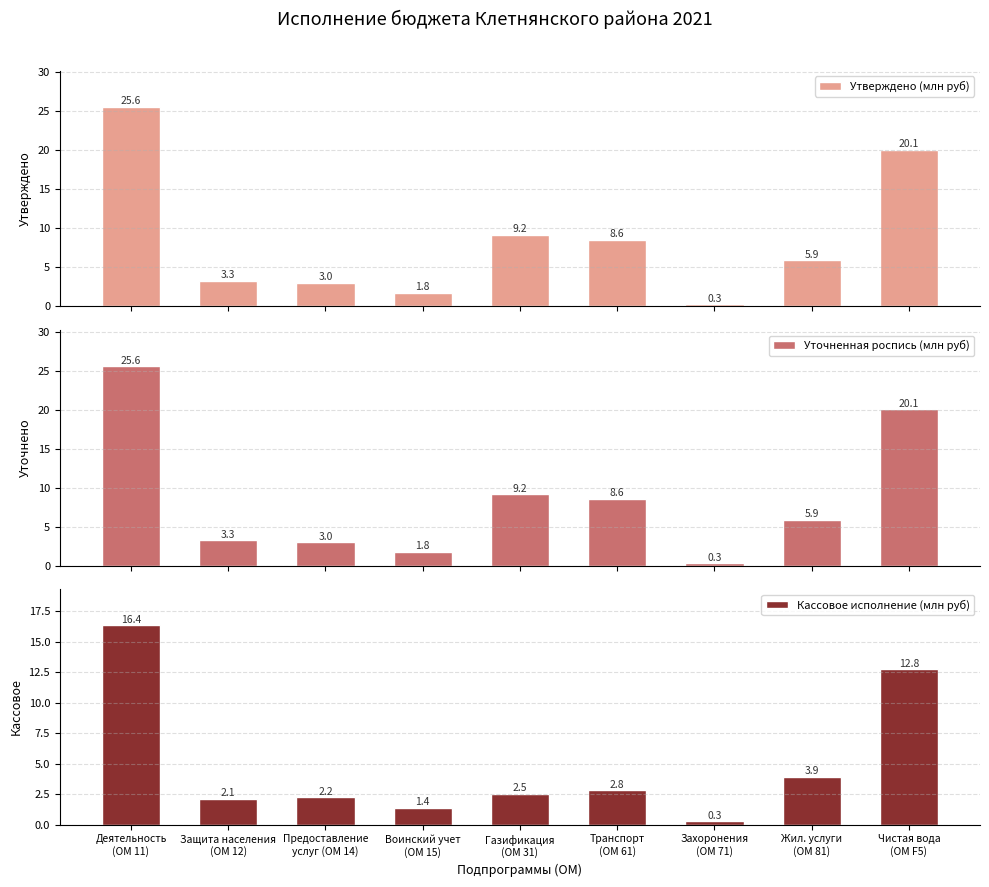

What is the label of the 3rd bar from the right?

Захоронения
(ОМ 71)